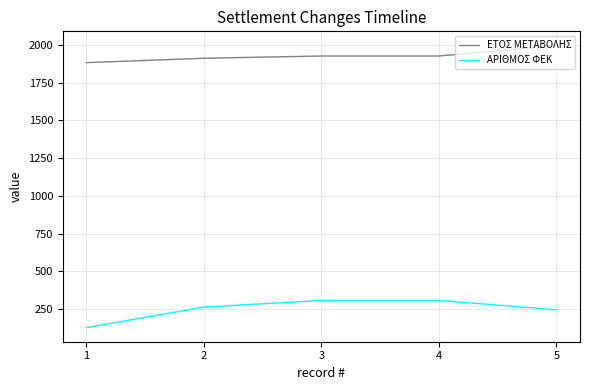

How many ΑΡΙΘΜΟΣ ΦΕΚ values are between 244 and 306?

4